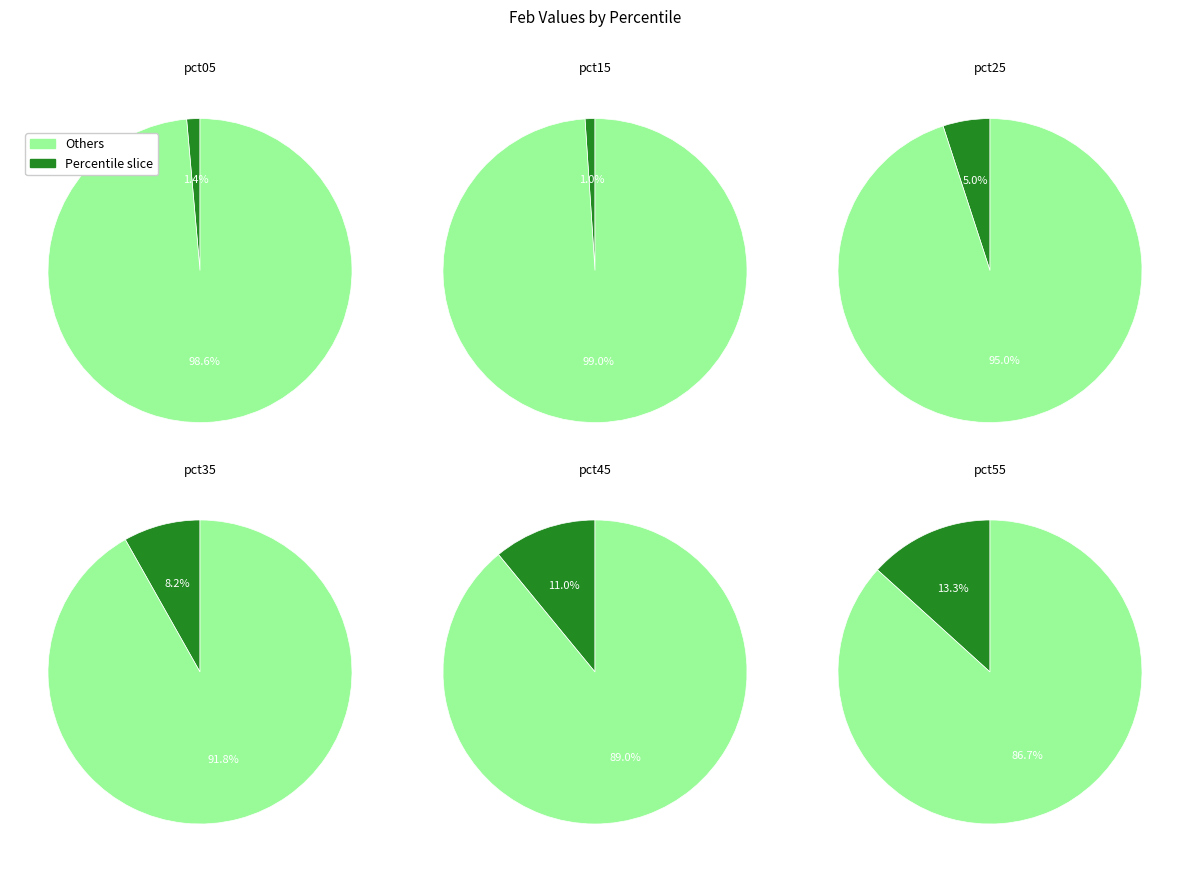

Does pct05 account for over 50% of the chart?

No